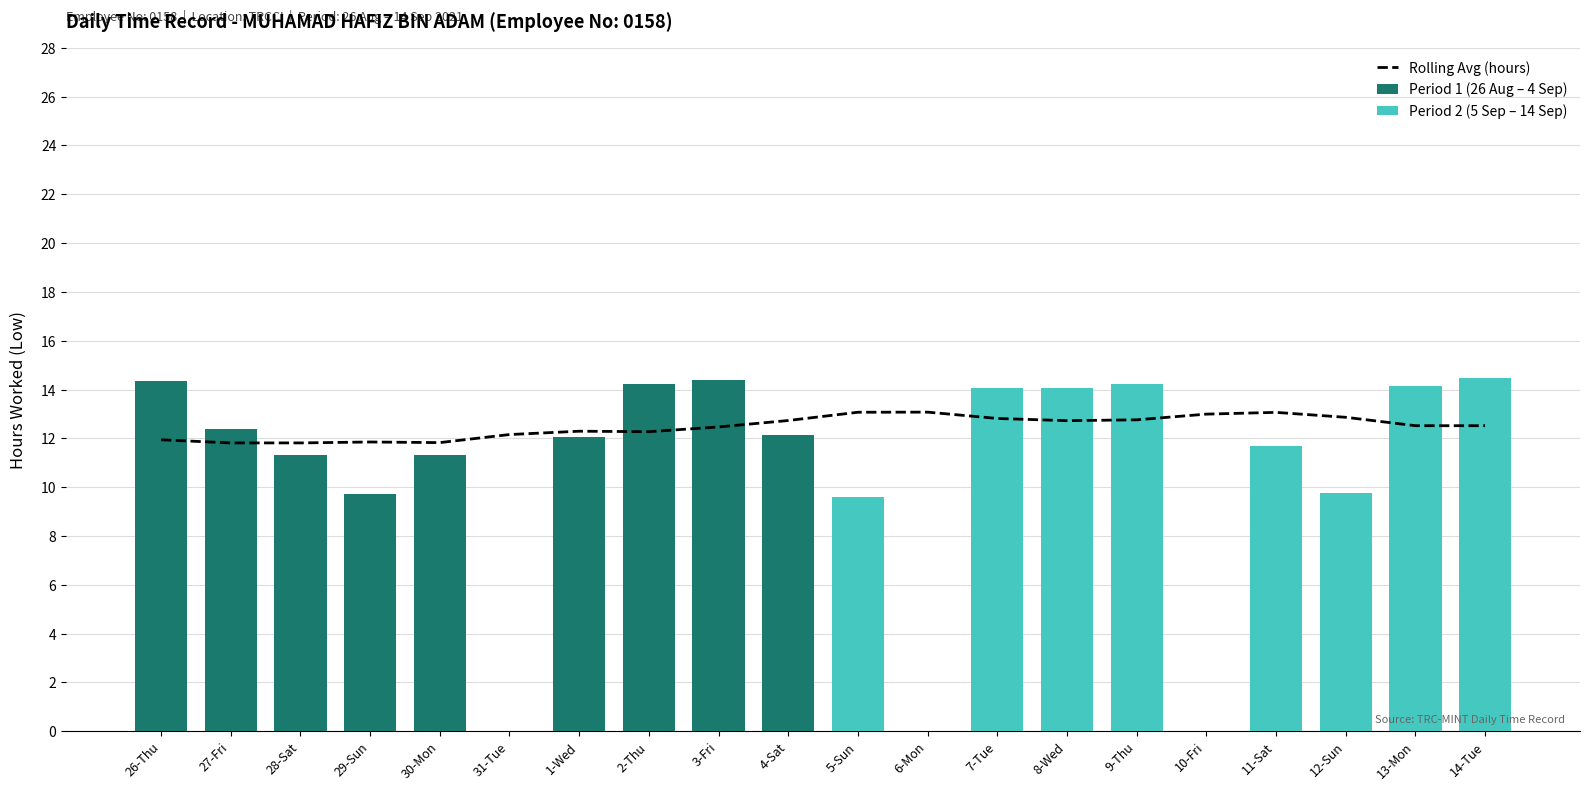

Reading right to left, extract all data points from this chart.

Low (hours): 14.5	14.2	9.8	11.7	0.0	14.2	14.1	14.1	0.0	9.6	12.1	14.4	14.2	12.0	0.0	11.3	9.7	11.3	12.4	14.4
Break Total: 0.0	0.0	0.0	0.0	0.0	0.0	0.0	0.0	0.0	0.0	0.0	0.0	0.0	0.0	0.0	0.0	0.0	0.0	0.0	0.0